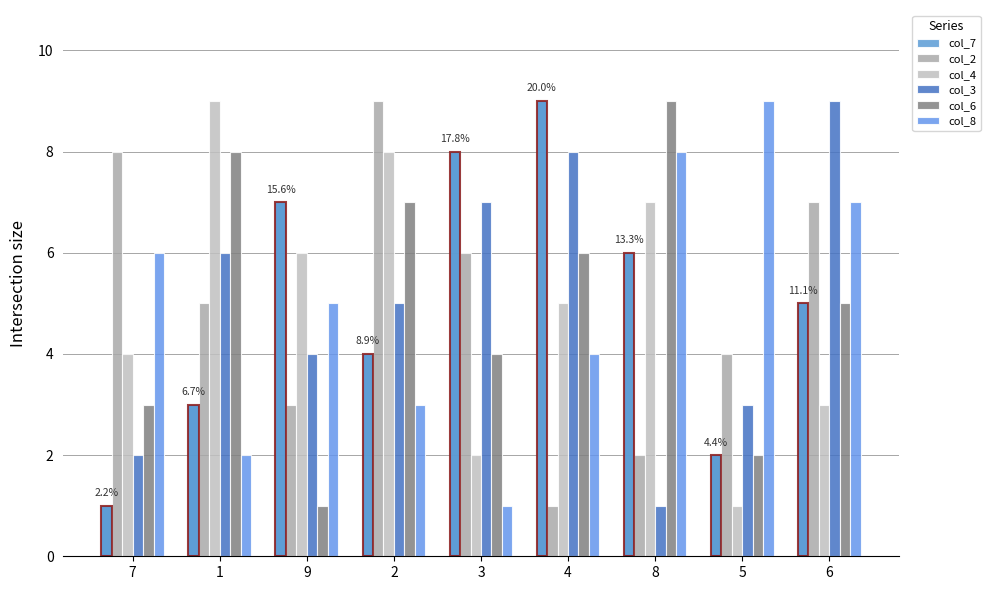

What is the label of the 9th bar from the right?

7